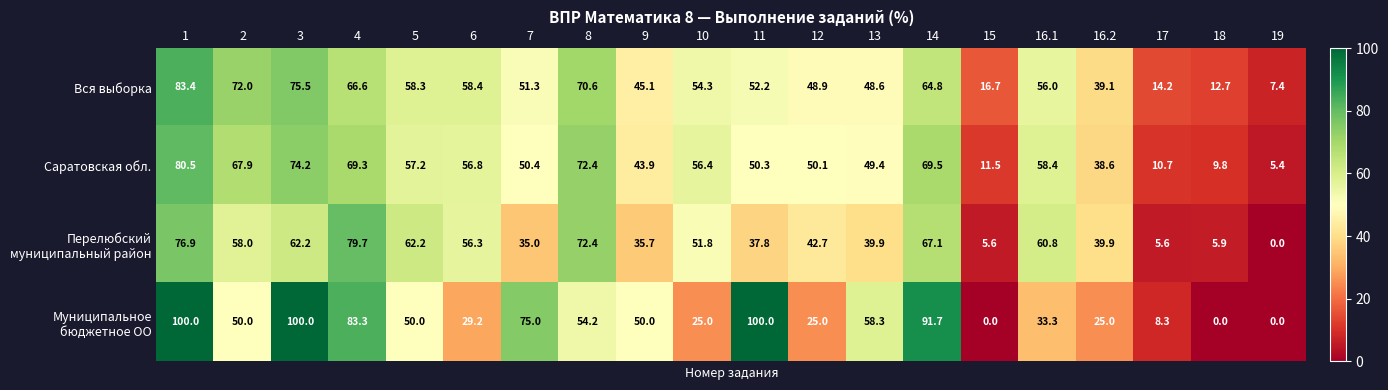

How many data points does each series have?

20